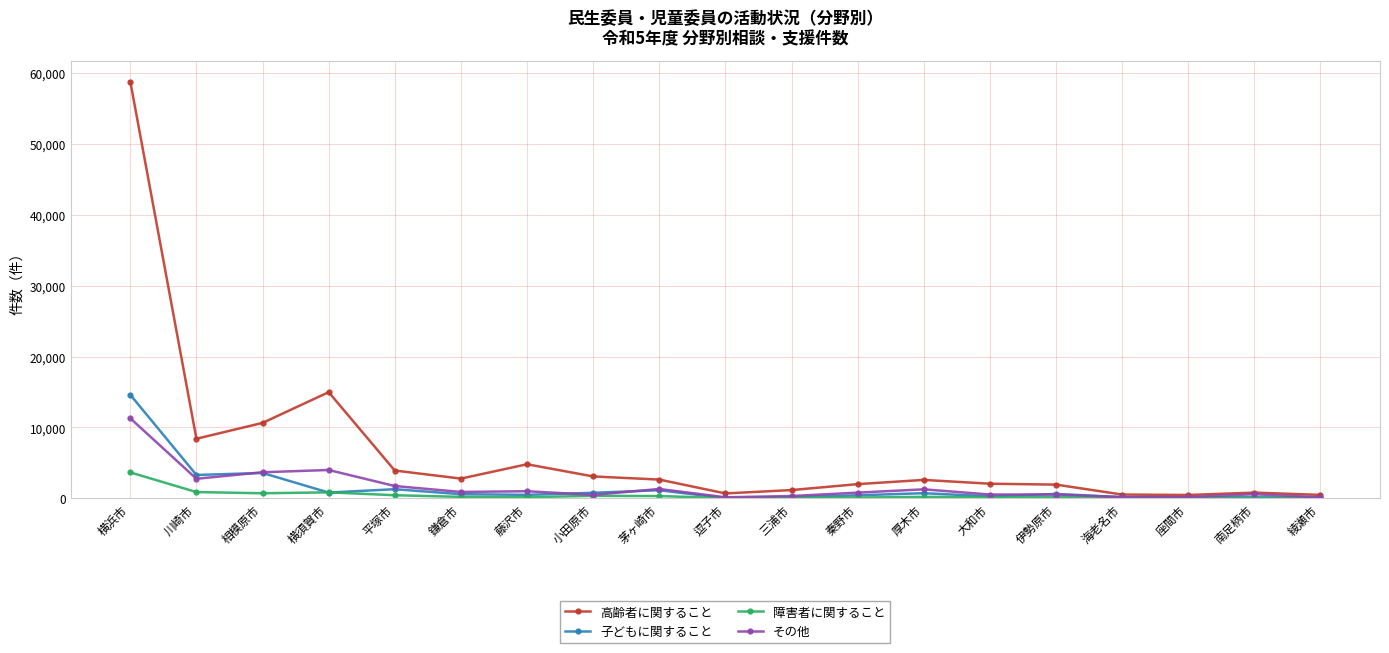

Which series has the widest spread of values?

高齢者に関すること